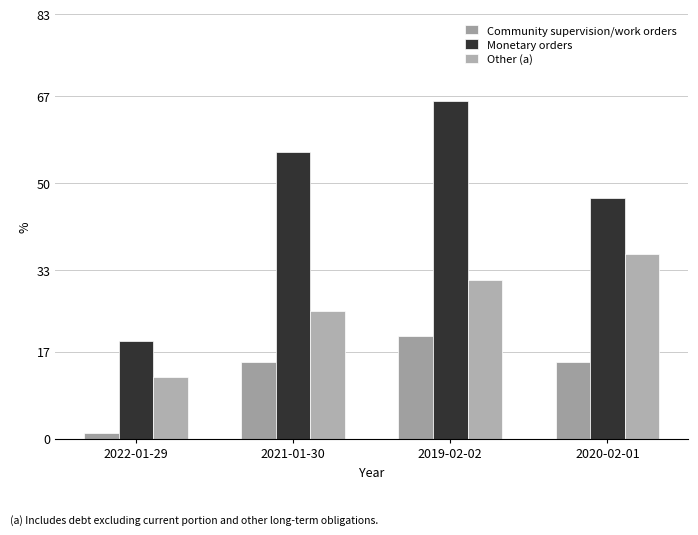

Is the value of Community supervision/work orders at 2019-02-02 greater than the value of Other (a) at 2019-02-02?

No